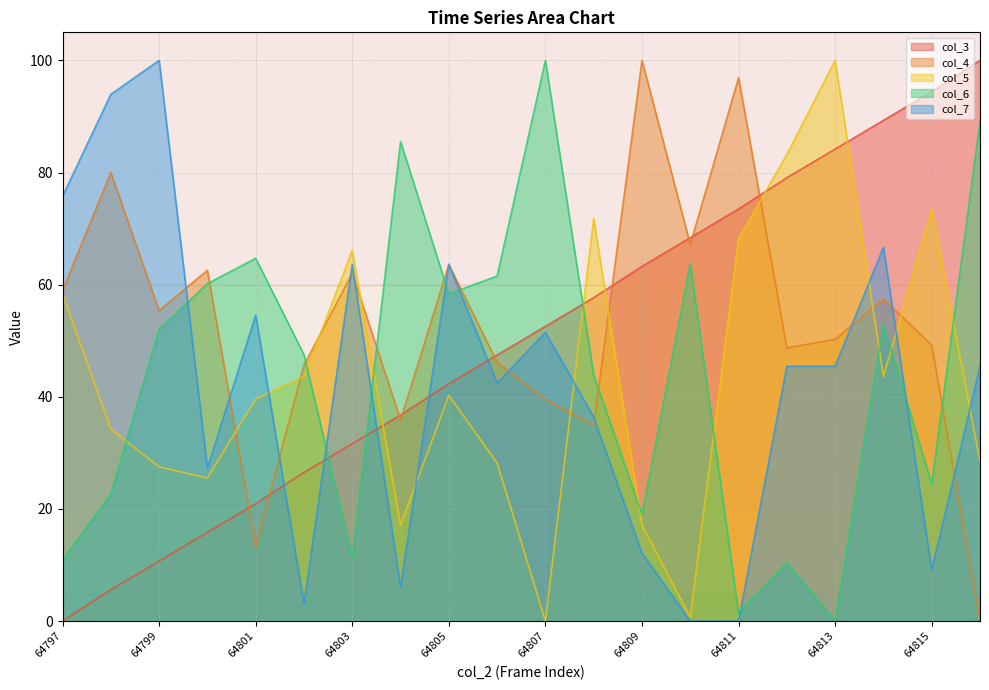

In col_7, how many points are higher than both neighbors (excluding endpoints)?

6